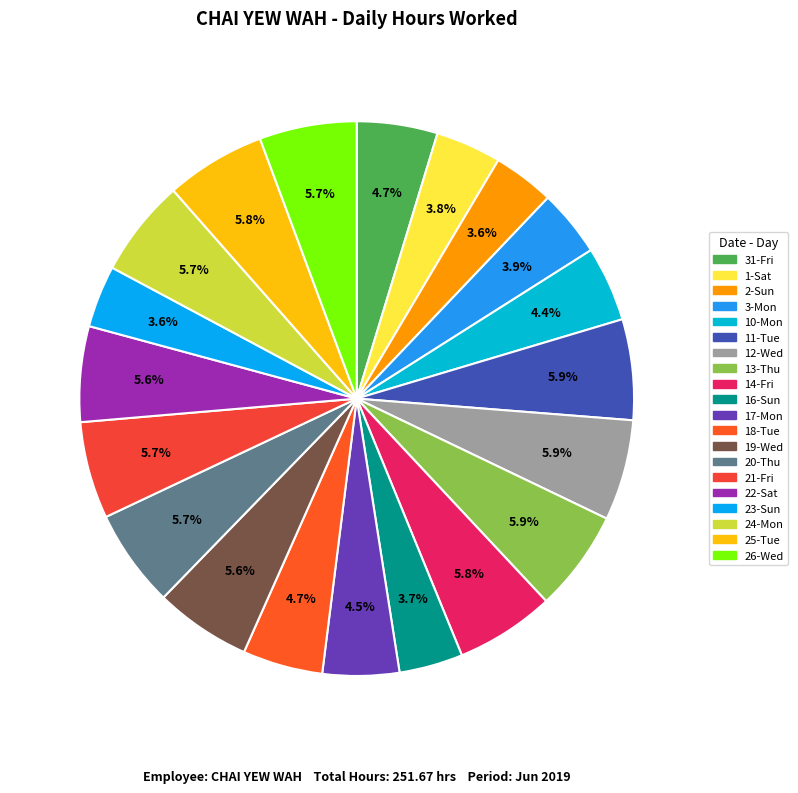

Which has a higher value, 12-Wed or 21-Fri?

12-Wed